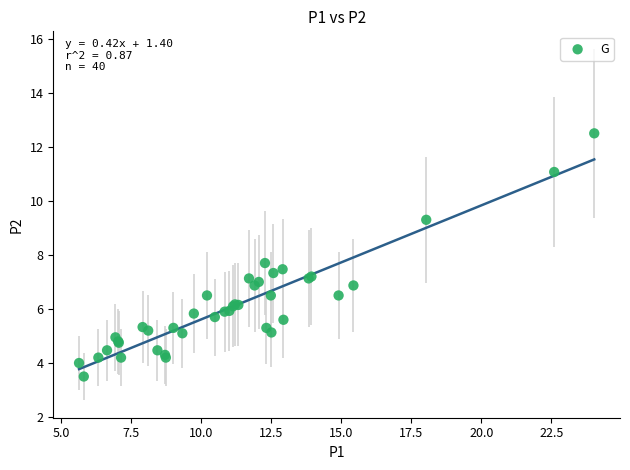

What Y value in the scatter plot is closest to 8?

7.7